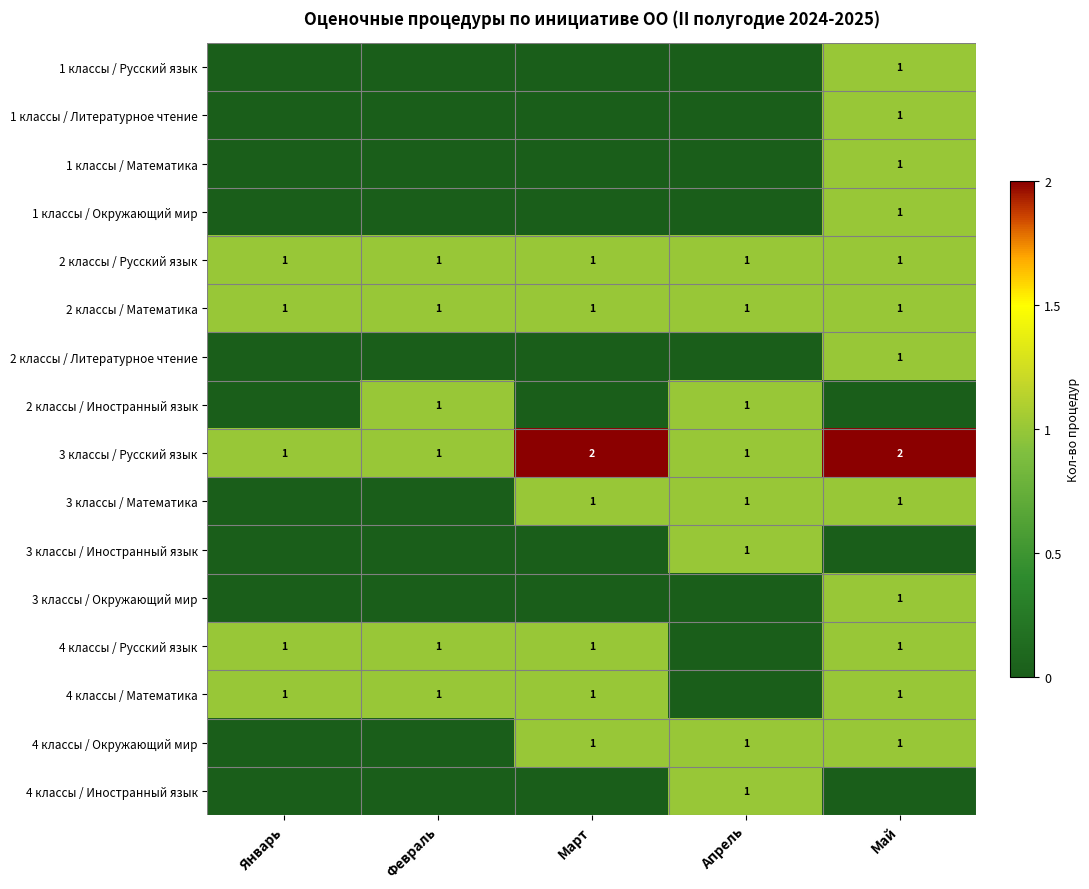

The 4 классы / Математика series shows 0 at Май. True or false?

False